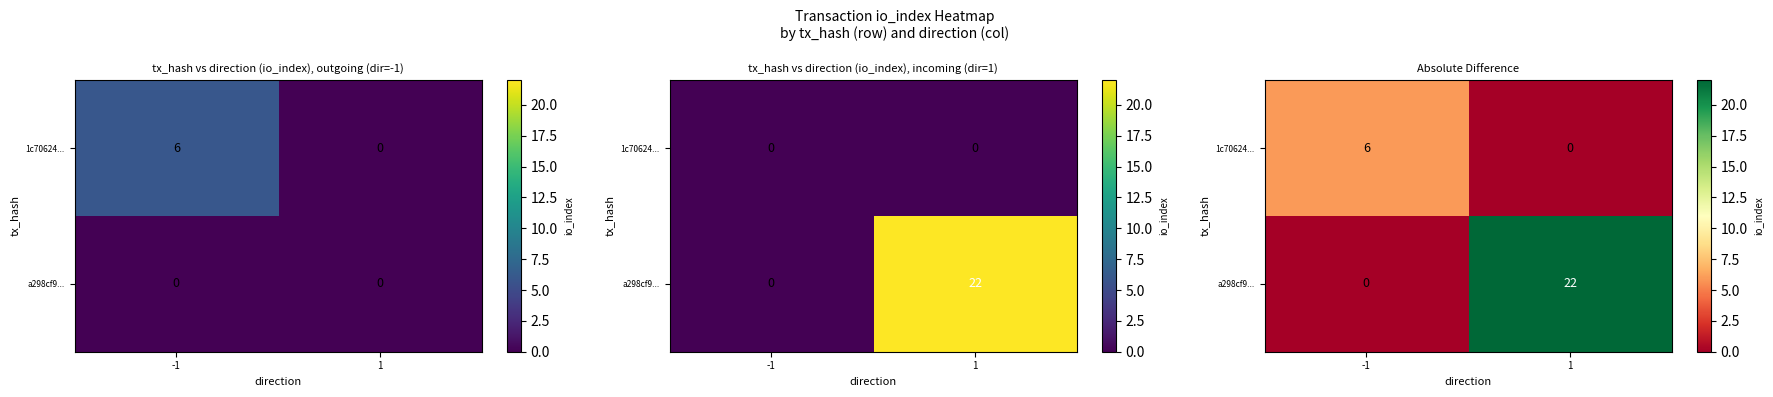

How many values in a298cf9... are above zero?

1